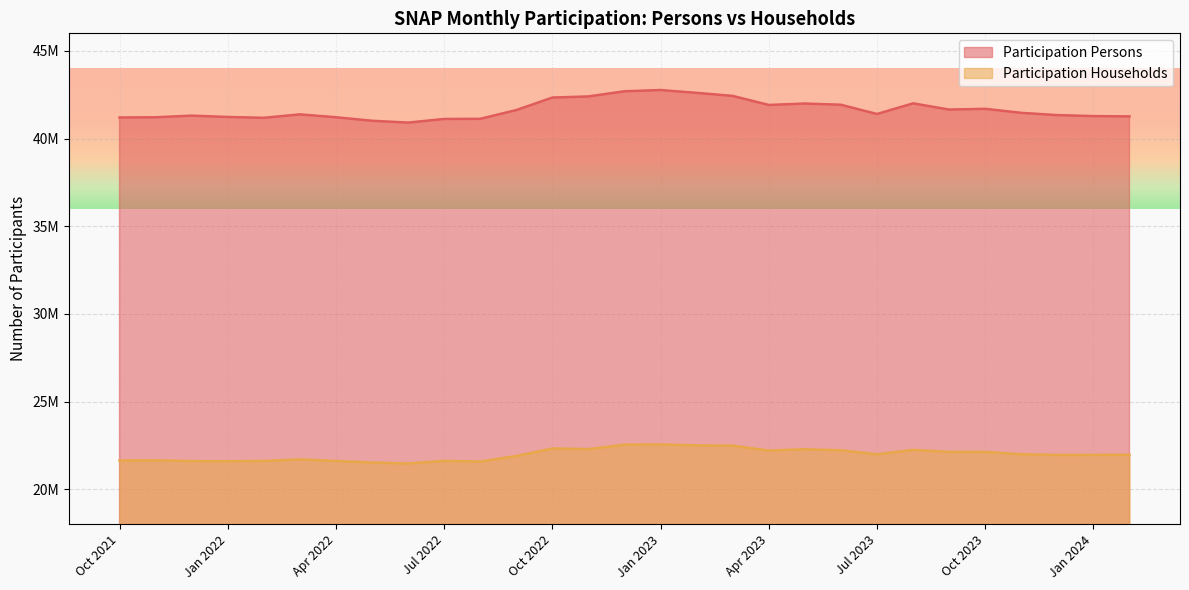

Reading left to right, list all the values displayed in this chart.

Participation Persons: 41198773	41211591	41305936	41228496	41181192	41377328	41212994	41012898	40907769	41115521	41123760	41622754	42336750	42400812	42694515	42765476	42603929	42430208	41913810	41995368	41925913	41398914	42006958	41650701	41694229	41464728	41335813	41279845	41261754
Participation Households: 21631151	21645045	21600644	21594094	21608160	21696530	21609230	21518289	21466689	21613807	21576072	21888904	22320309	22284748	22536060	22545536	22498521	22479555	22202307	22277060	22215782	21989797	22239040	22125672	22126282	21989417	21950141	21955757	21958843